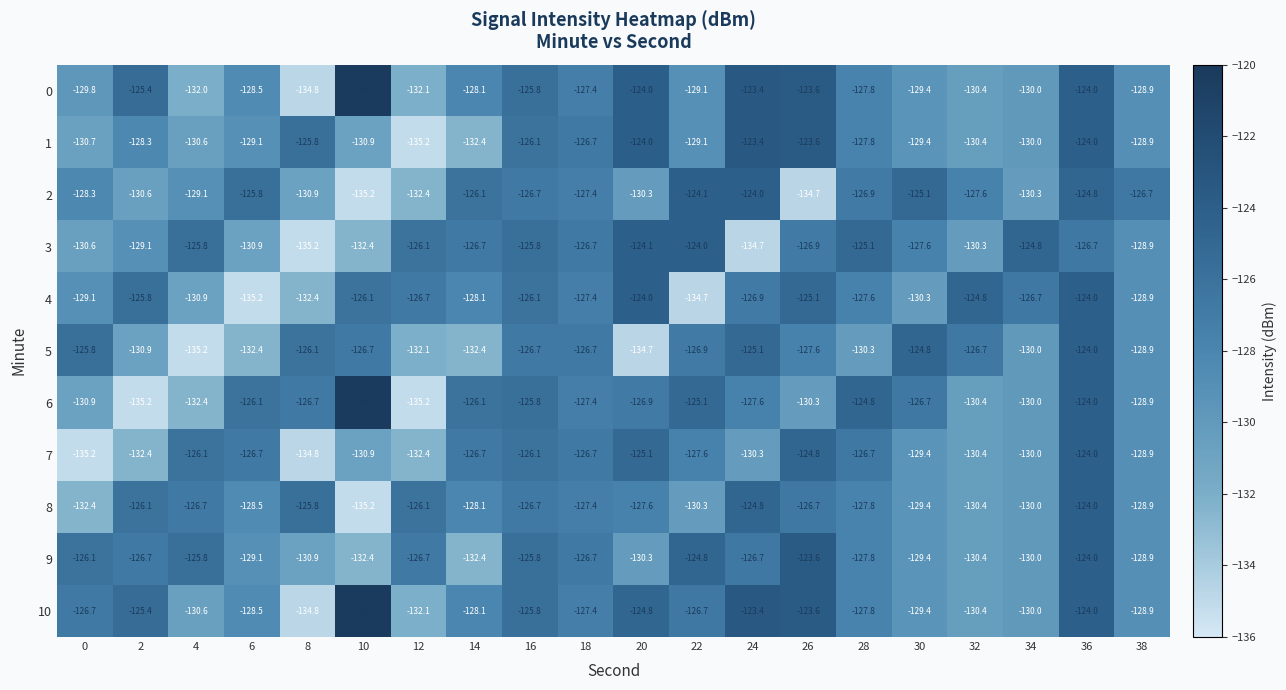

Count the number of data series in this chart.

11